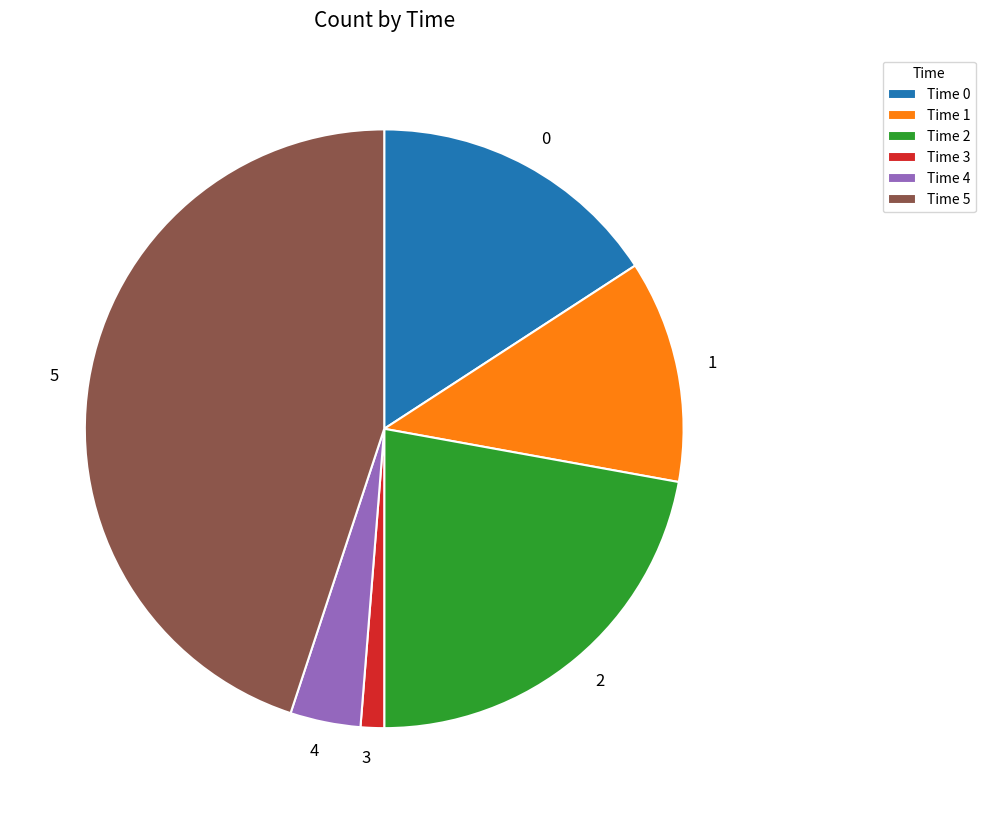

Is there any slice that represents more than half of the pie?

No